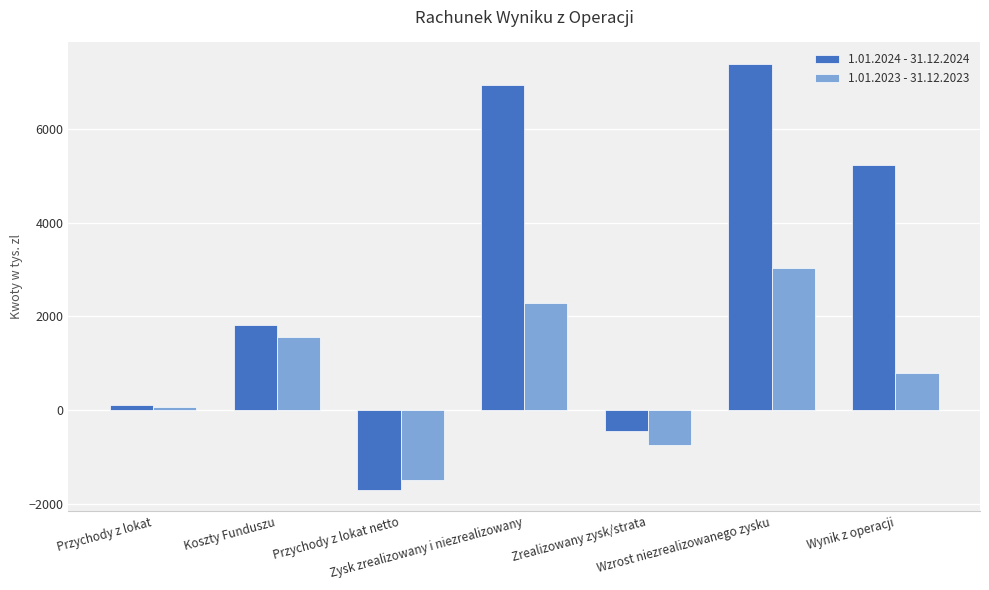

List the labels in order of 1.01.2024 - 31.12.2024 value, largest first.

Wzrost niezrealizowanego zysku, Zysk zrealizowany i niezrealizowany, Wynik z operacji, Koszty Funduszu, Przychody z lokat, Zrealizowany zysk/strata, Przychody z lokat netto